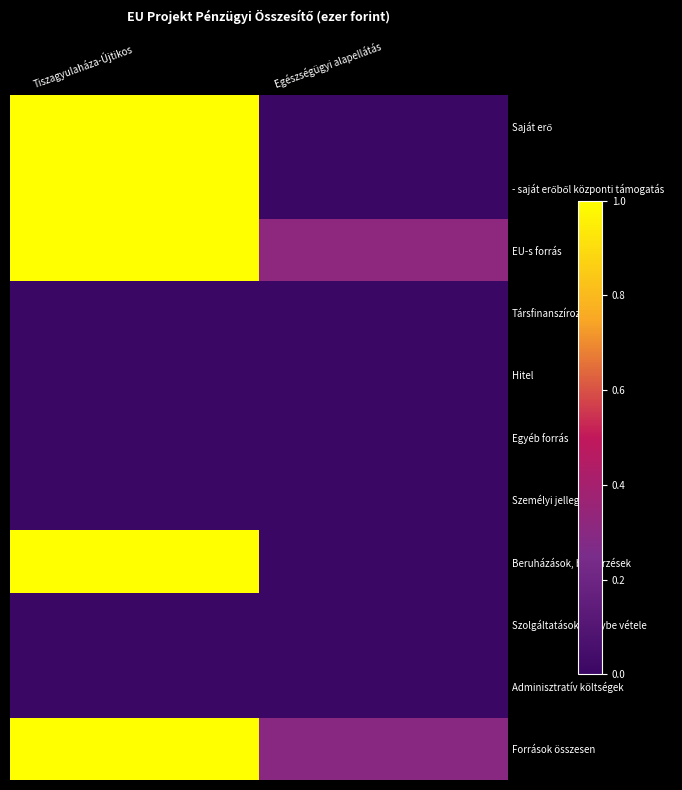

What is the total value across all series at Egészségügyi alapellátás?

0.6